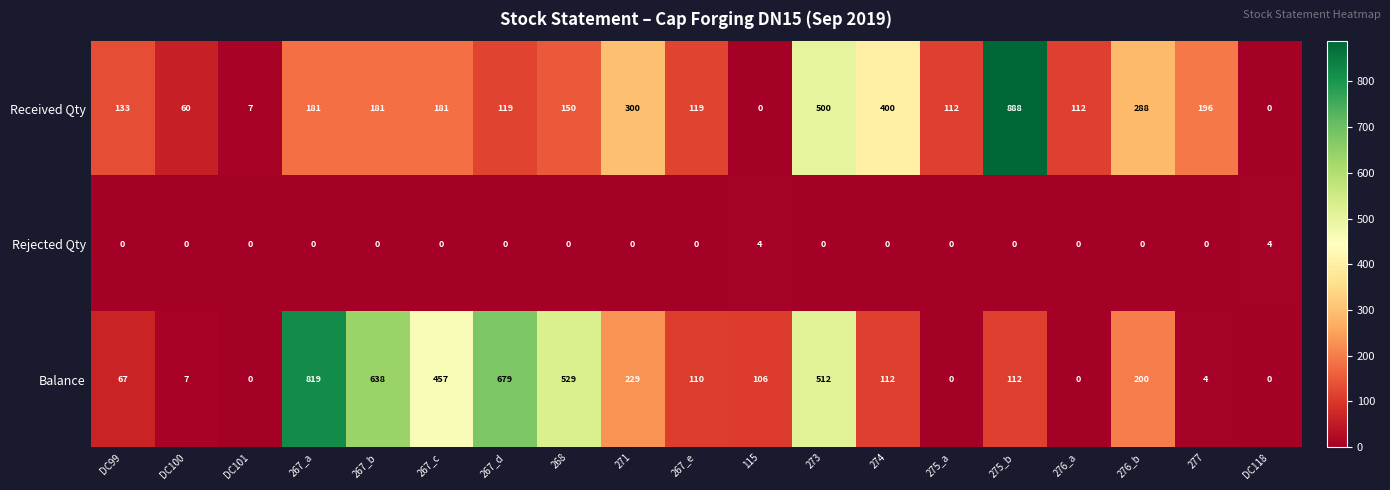

Which category has the highest value across all series?

275_b